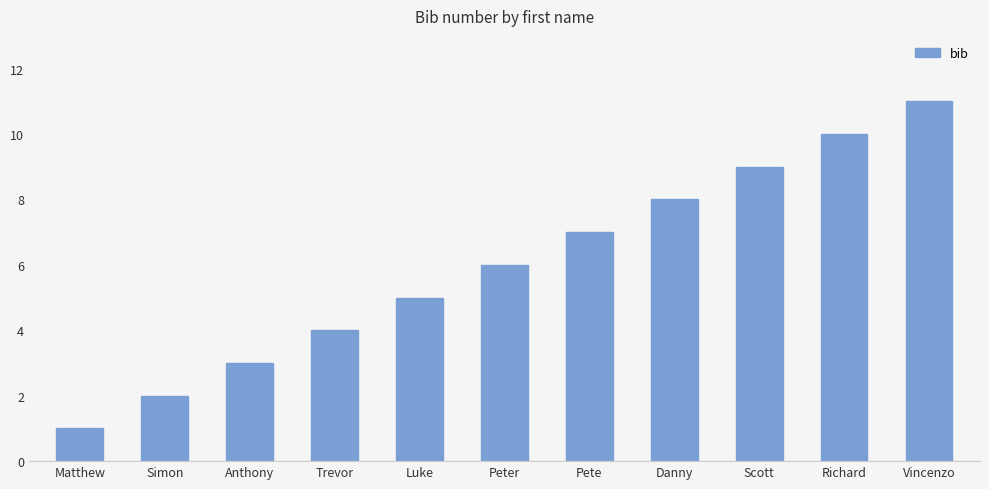

Reading left to right, what are all the values shown in this chart?

Matthew=1	Simon=2	Anthony=3	Trevor=4	Luke=5	Peter=6	Pete=7	Danny=8	Scott=9	Richard=10	Vincenzo=11